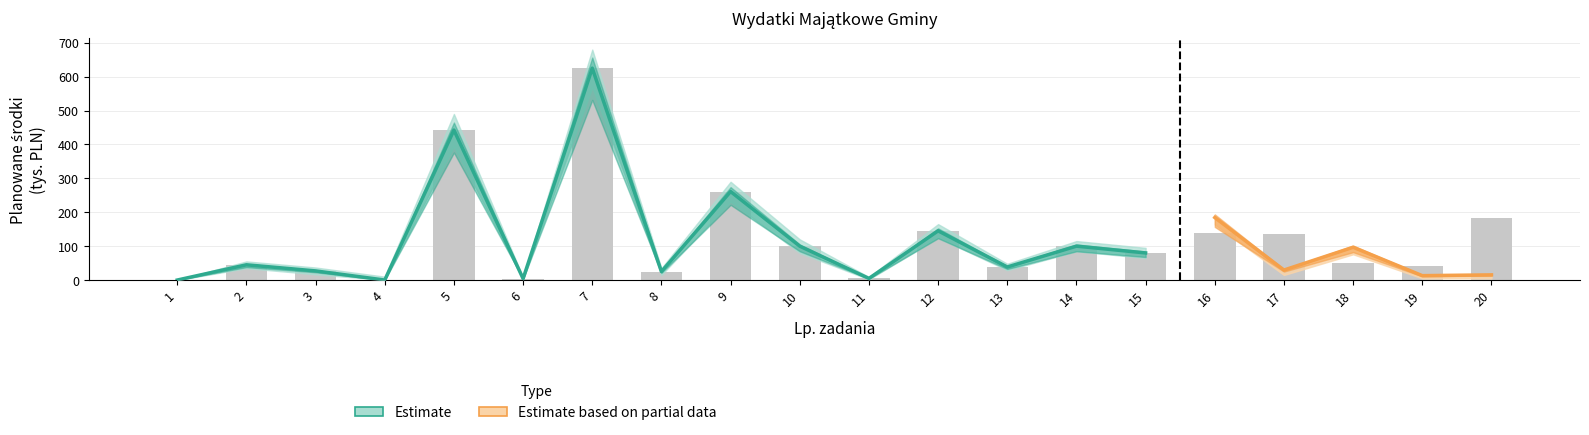

Rank the categories by value from highest to lowest.

7, 5, 9, 20, 12, 16, 17, 10, 14, 15, 18, 2, 19, 13, 3, 8, 11, 6, 1, 4